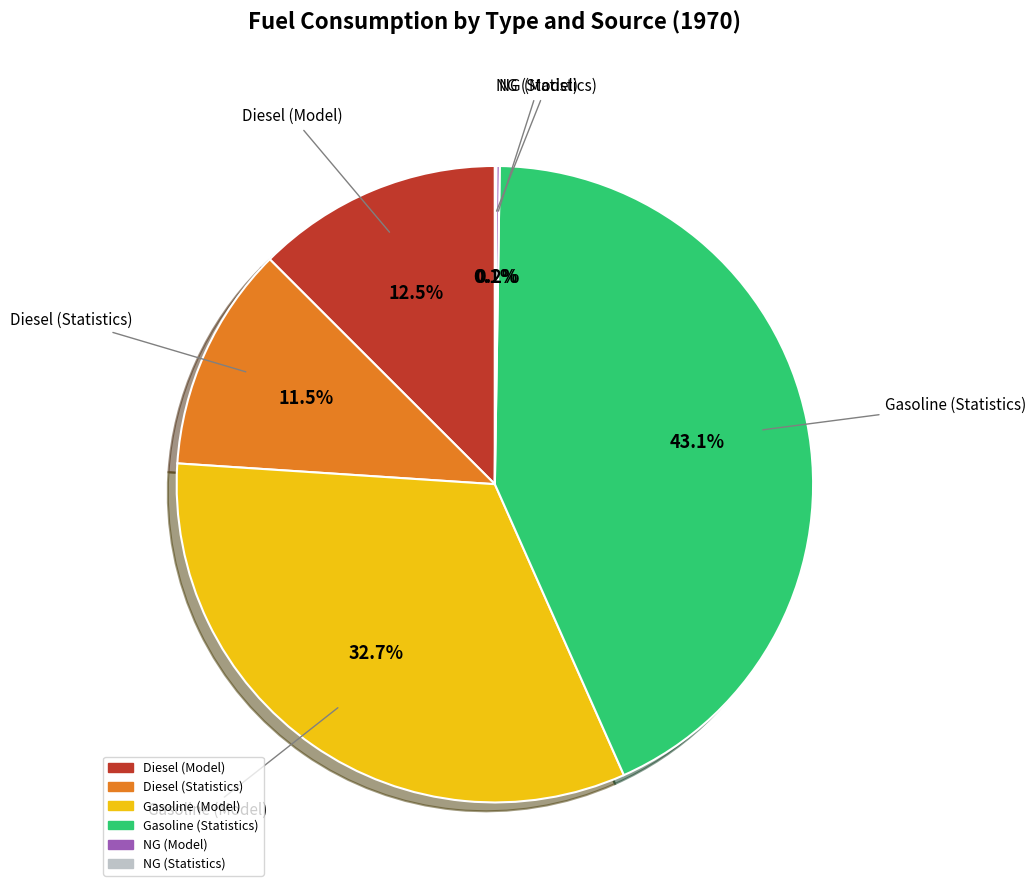

What is the ratio of the value at Diesel (Model) to the value at Gasoline (Statistics)?

0.3